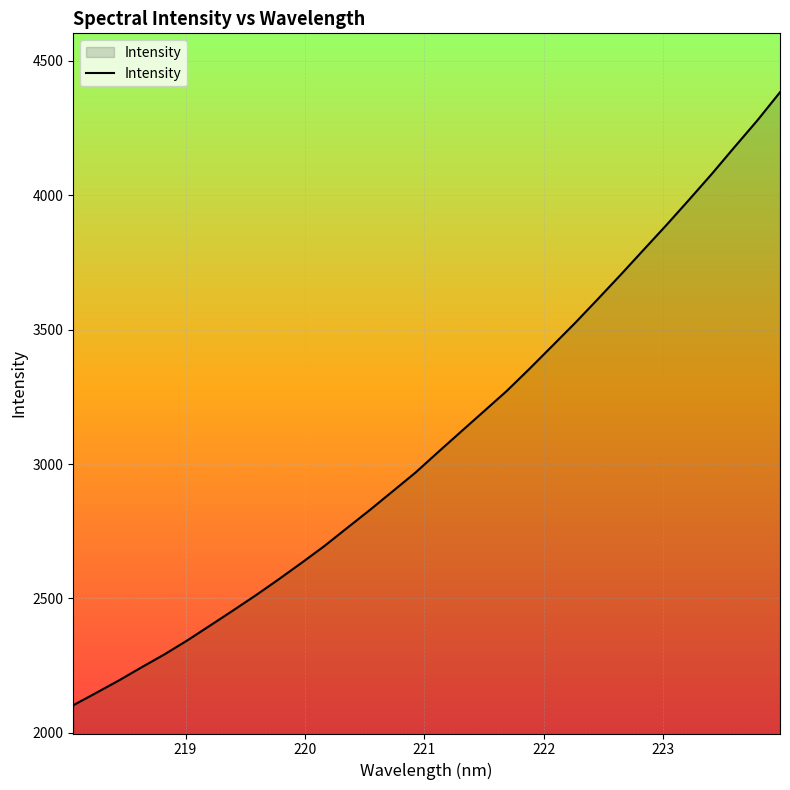

What is the greatest value displayed?

4382.7